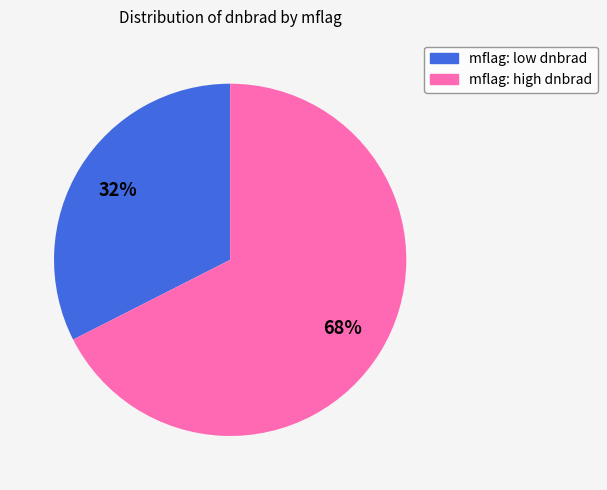

To the nearest percent, what is the average slice percentage?

50%